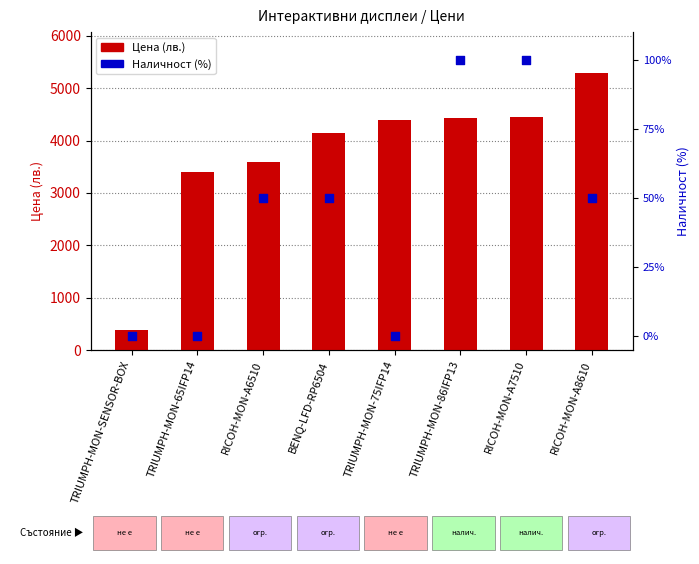

What are all the series names shown in the legend?

Цена (лв.), Наличност (%)